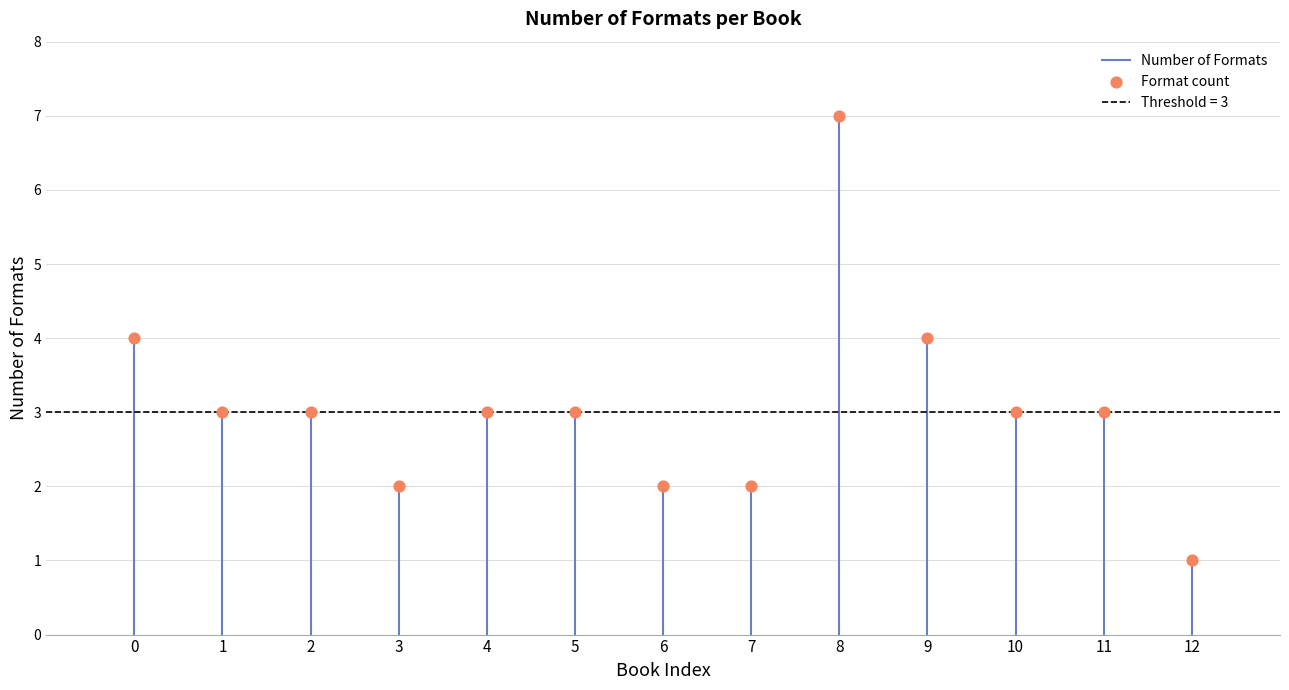

What is the range of Y values (max minus min)?

6